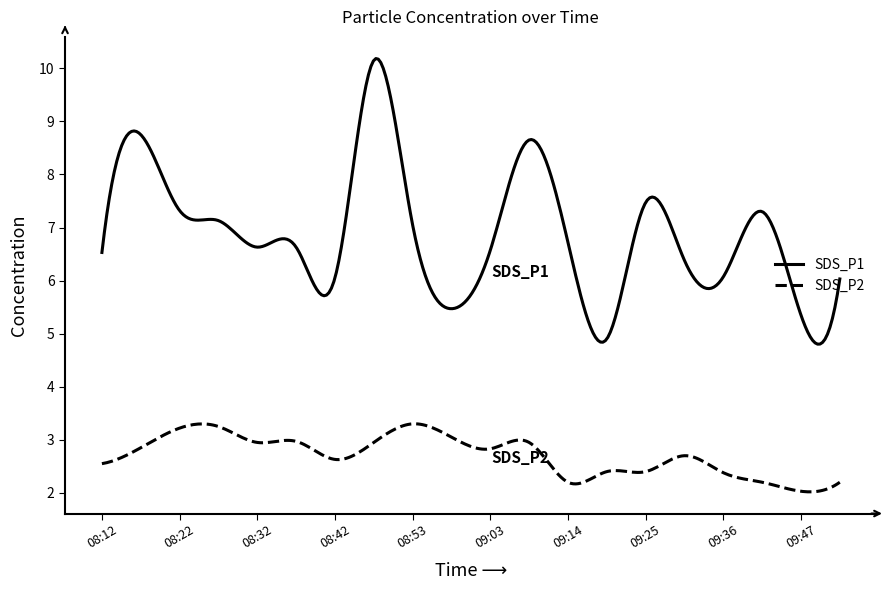

What is the minimum value for SDS_P1?

4.8